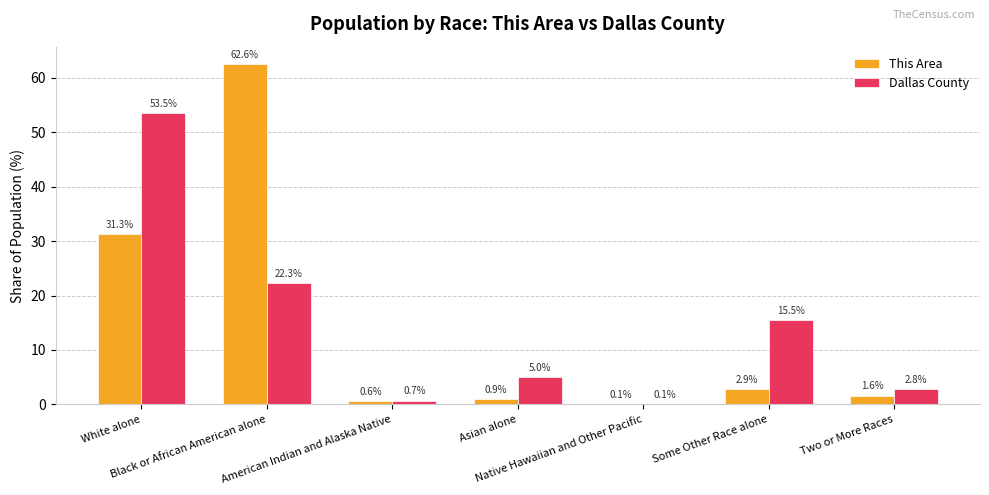

What is the maximum value for This Area?

62.6